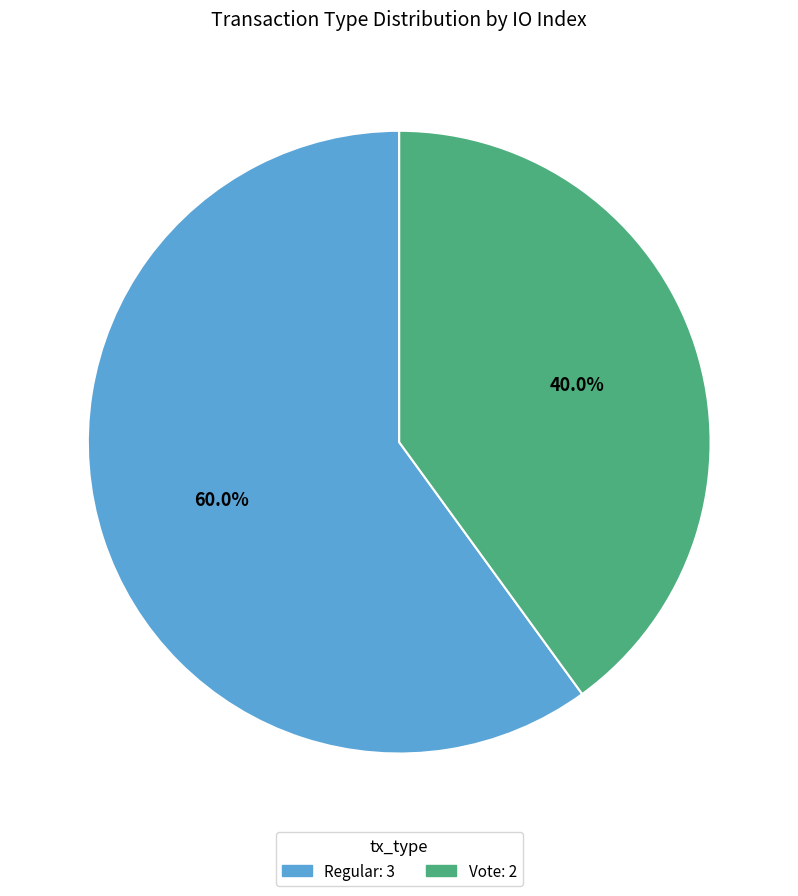

To the nearest percent, what is the difference between the Regular and Vote slice percentages?

20%